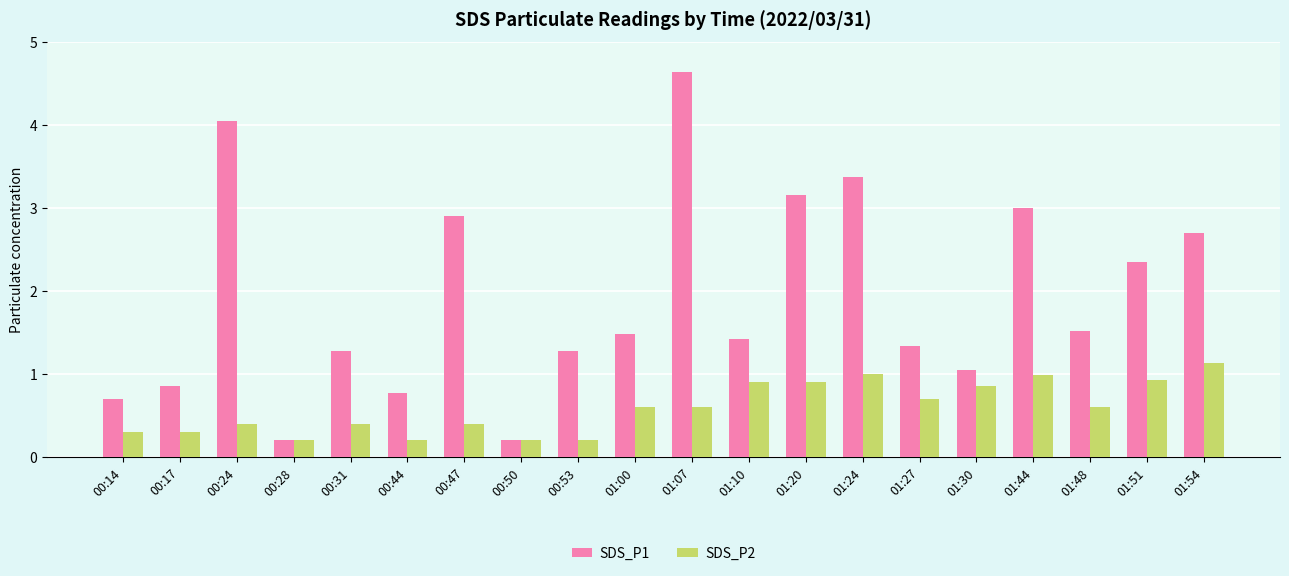

Which label corresponds to the largest value in the chart?

01:07